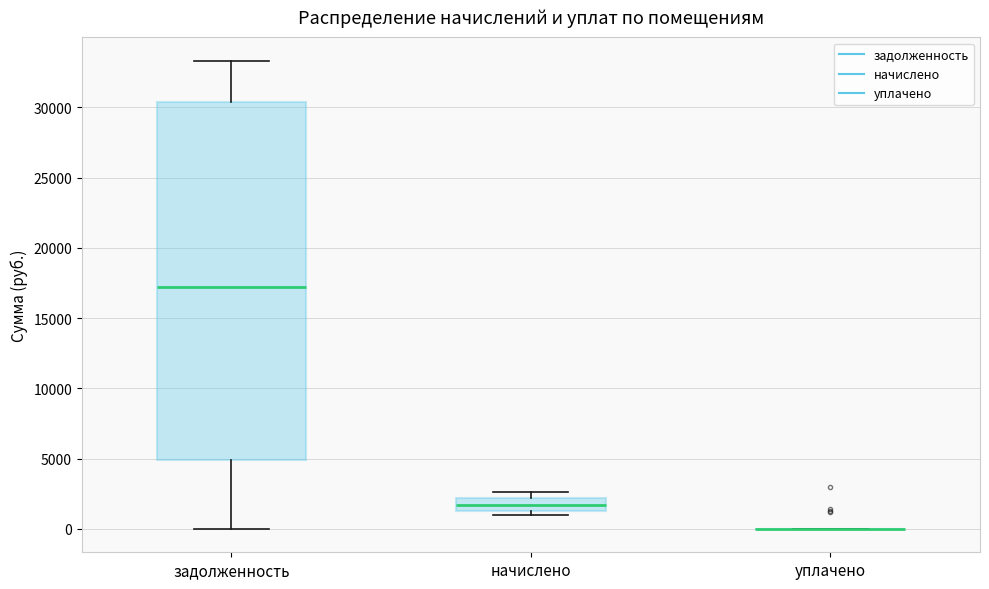

Reading left to right, transcribe this box plot: for each box, give where its median line is, the range the box spans, and where its two whiskers end, as read against the y-axis. The values are not printed on the chart, so give them approximately, as read against the axis.

задолженность: median 17000, box 5000 to 30500, whiskers 0 to 33500
начислено: median 1500 (inside the box), box 1500 to 2000, whiskers 1000 to 2500
уплачено: box collapsed to a line at 0, whiskers 0 to 0